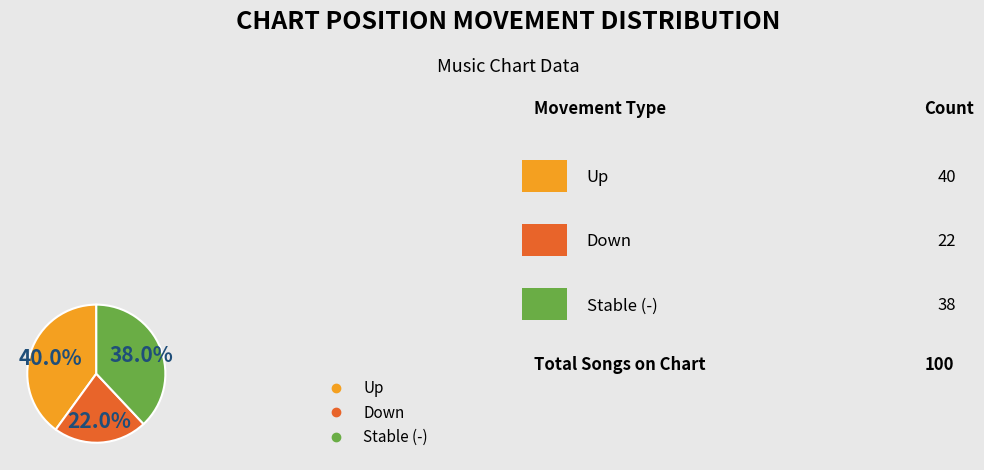

Is there a majority slice in this chart?

No